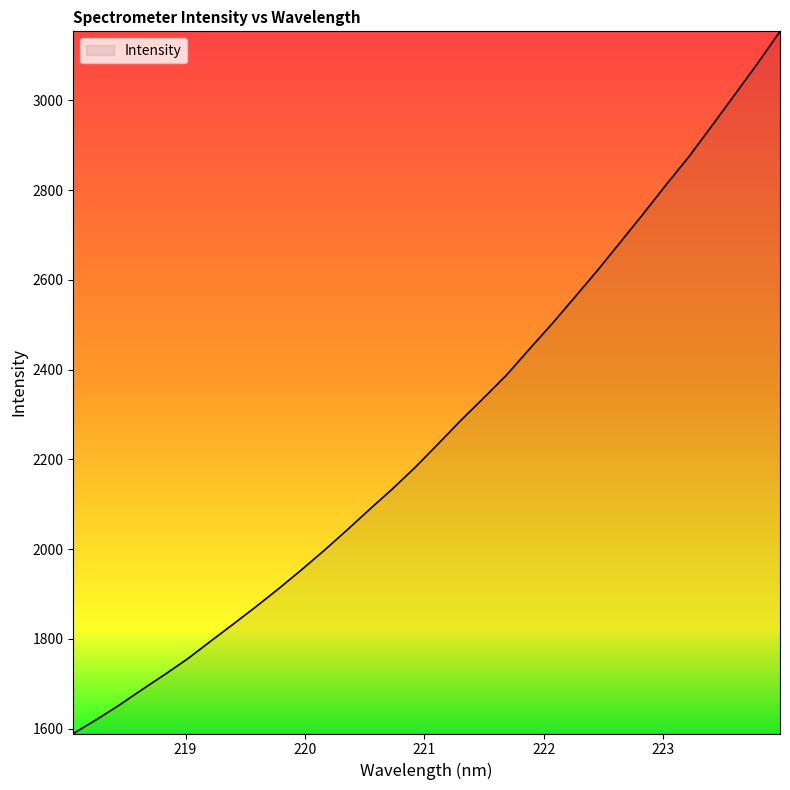

What is the maximum value shown in the chart?

3153.7